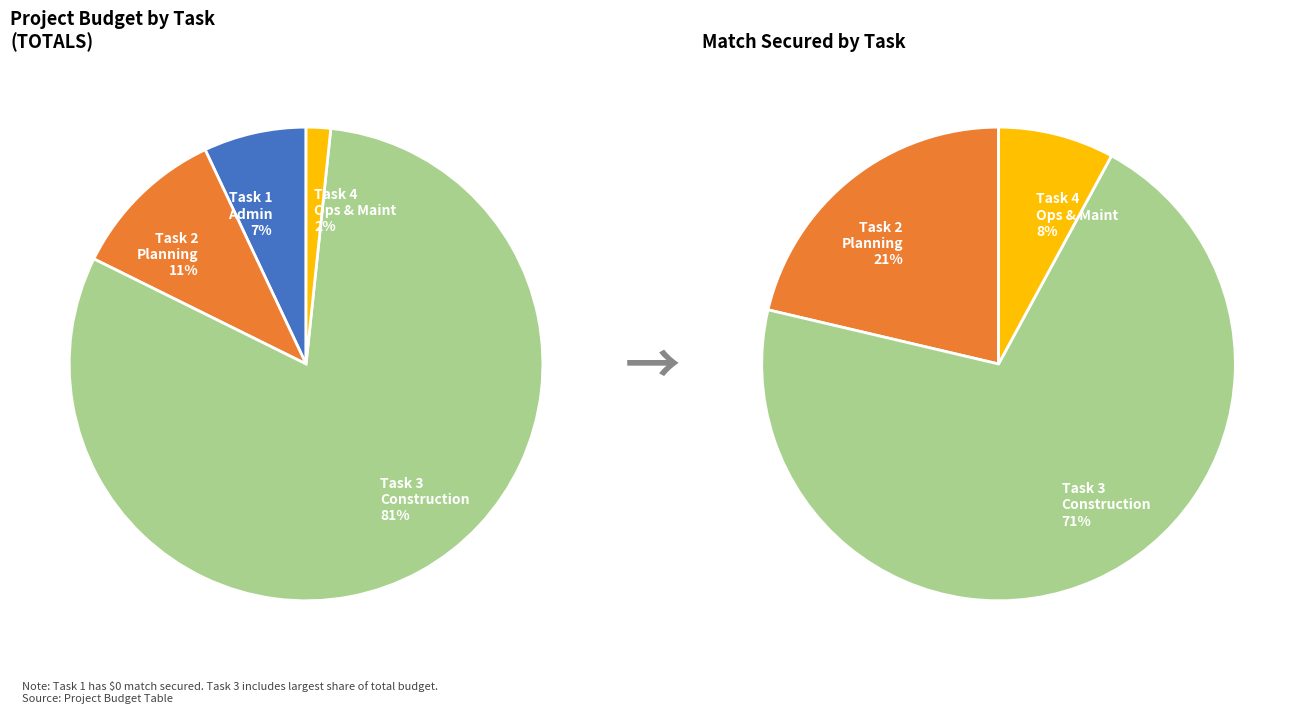

To the nearest percent, what portion does Task 1. Project Administration represent?

7%